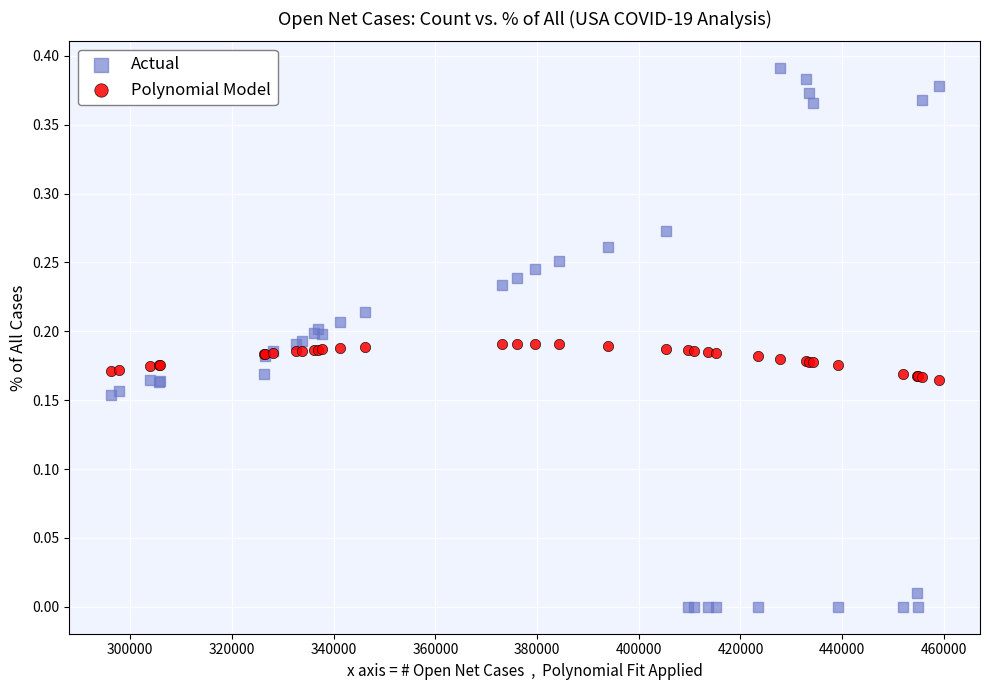

Which series contains the lowest Y value?

Actual